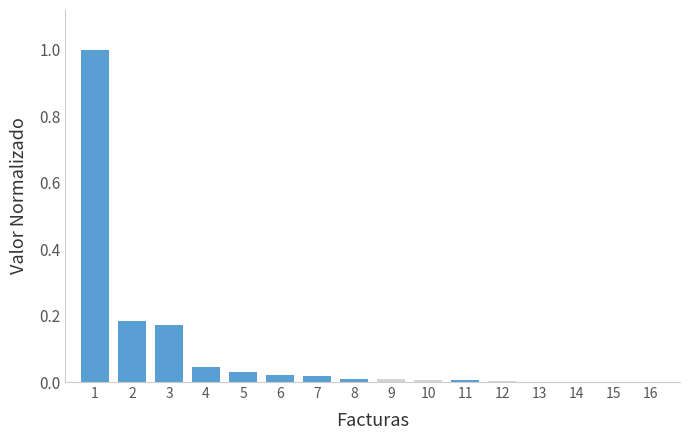

True or false: the data shows 0.0 at 10.

True